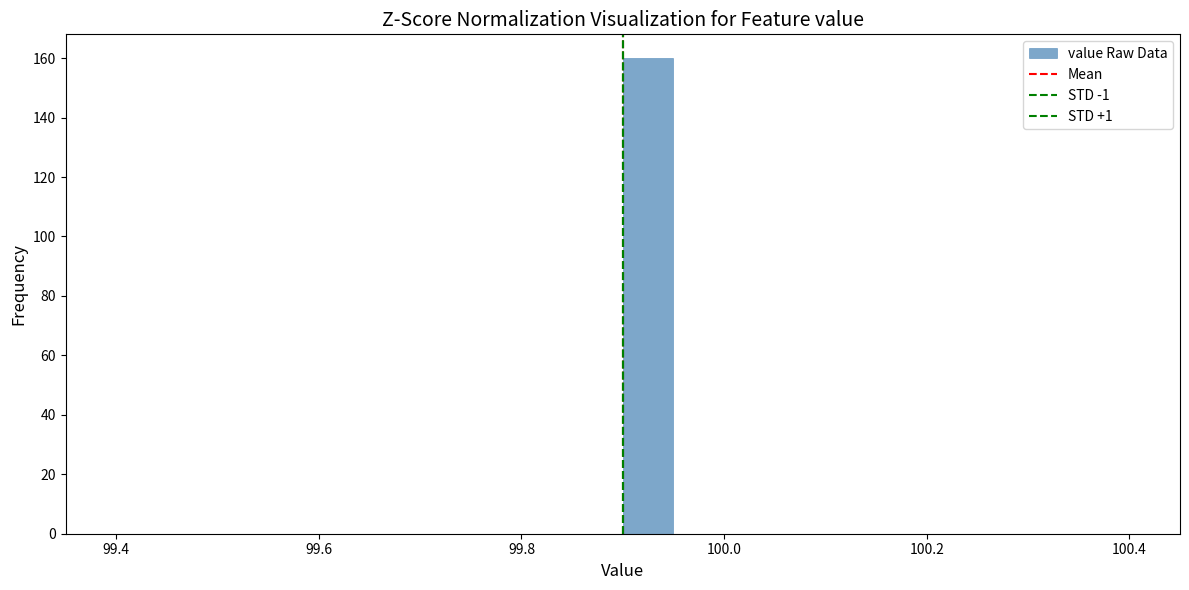

Read against the x-axis, roughly where is the centre of the tallest bar?

99.92